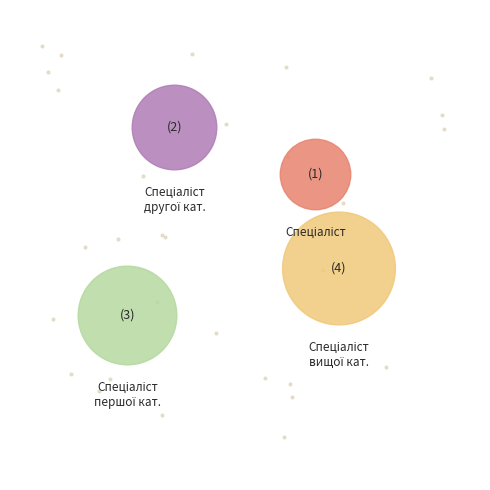

Does Спеціаліст другої категорії represent more than half of the total?

No